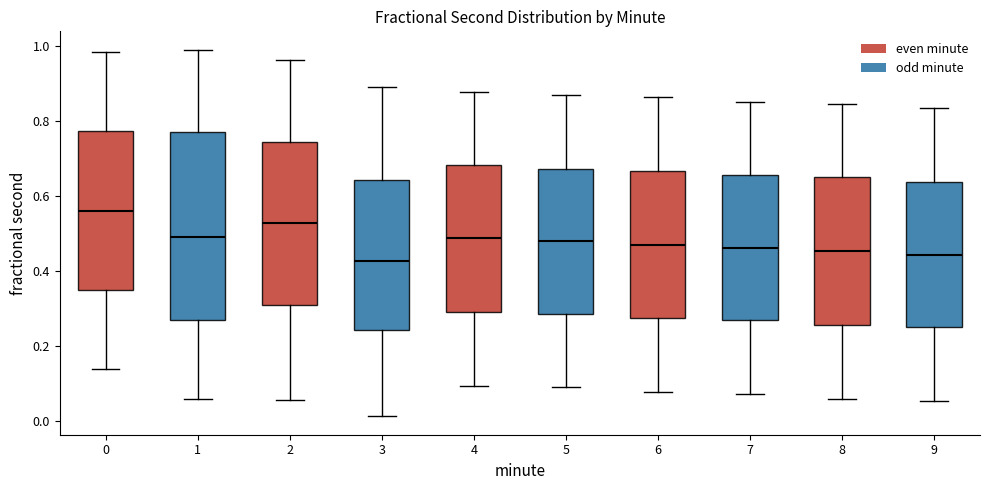

Reading left to right, transcribe this box plot: for each box, give where its median line is, the range the box spans, and where its two whiskers end, as read against the y-axis. The values are not printed on the chart, so give them approximately, as read against the axis.

0: median 0.56, box 0.34 to 0.78, whiskers 0.14 to 0.98
1: median 0.48, box 0.26 to 0.76, whiskers 0.06 to 0.98
2: median 0.52, box 0.30 to 0.74, whiskers 0.06 to 0.96
3: median 0.42, box 0.24 to 0.64, whiskers 0.02 to 0.90
4: median 0.48, box 0.30 to 0.68, whiskers 0.10 to 0.88
5: median 0.48, box 0.28 to 0.68, whiskers 0.08 to 0.86
6: median 0.46, box 0.28 to 0.66, whiskers 0.08 to 0.86
7: median 0.46, box 0.26 to 0.66, whiskers 0.08 to 0.86
8: median 0.46, box 0.26 to 0.64, whiskers 0.06 to 0.84
9: median 0.44, box 0.24 to 0.64, whiskers 0.06 to 0.84